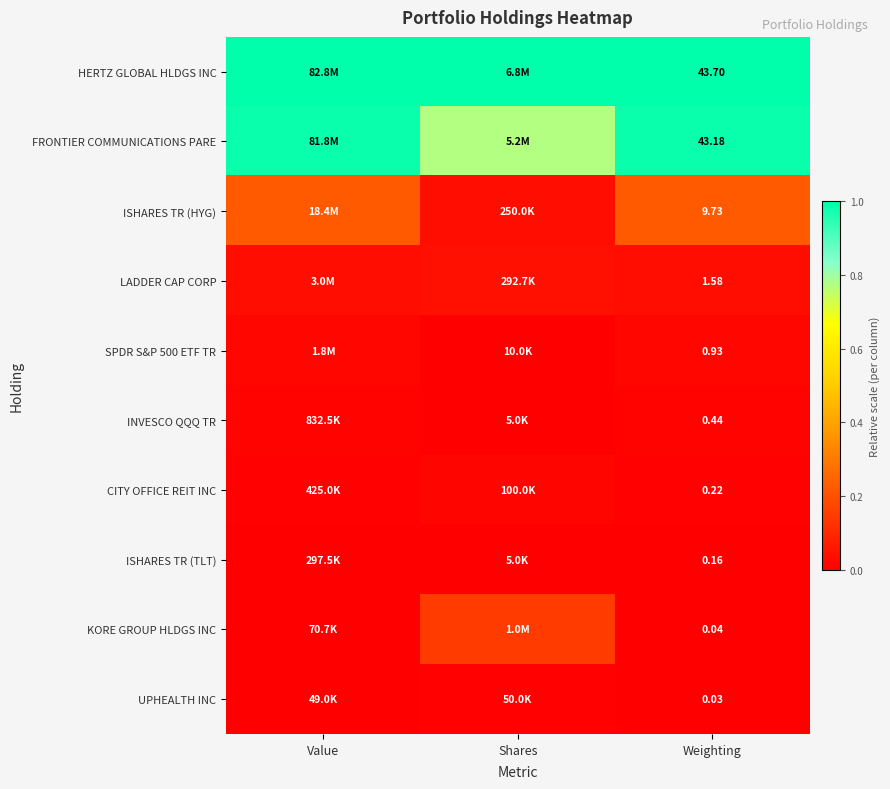

Rank the categories by KORE GROUP HLDGS INC value from lowest to highest.

Weighting, Value, Shares